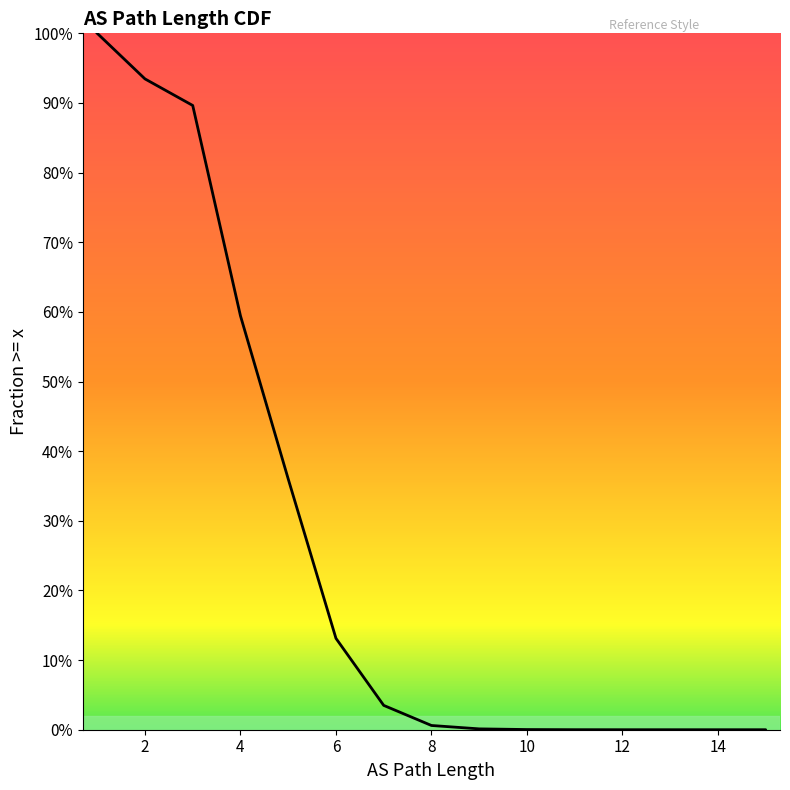

Is this an area chart (filled region under the line)?

No